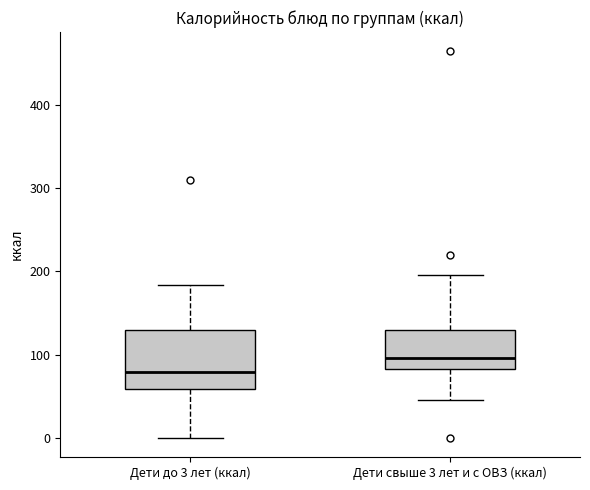

Where does the median line of the box for Дети свыше 3 лет и с ОВЗ (ккал) sit on the y-axis? The values are not printed on the chart, so give them approximately, as read against the axis.

100